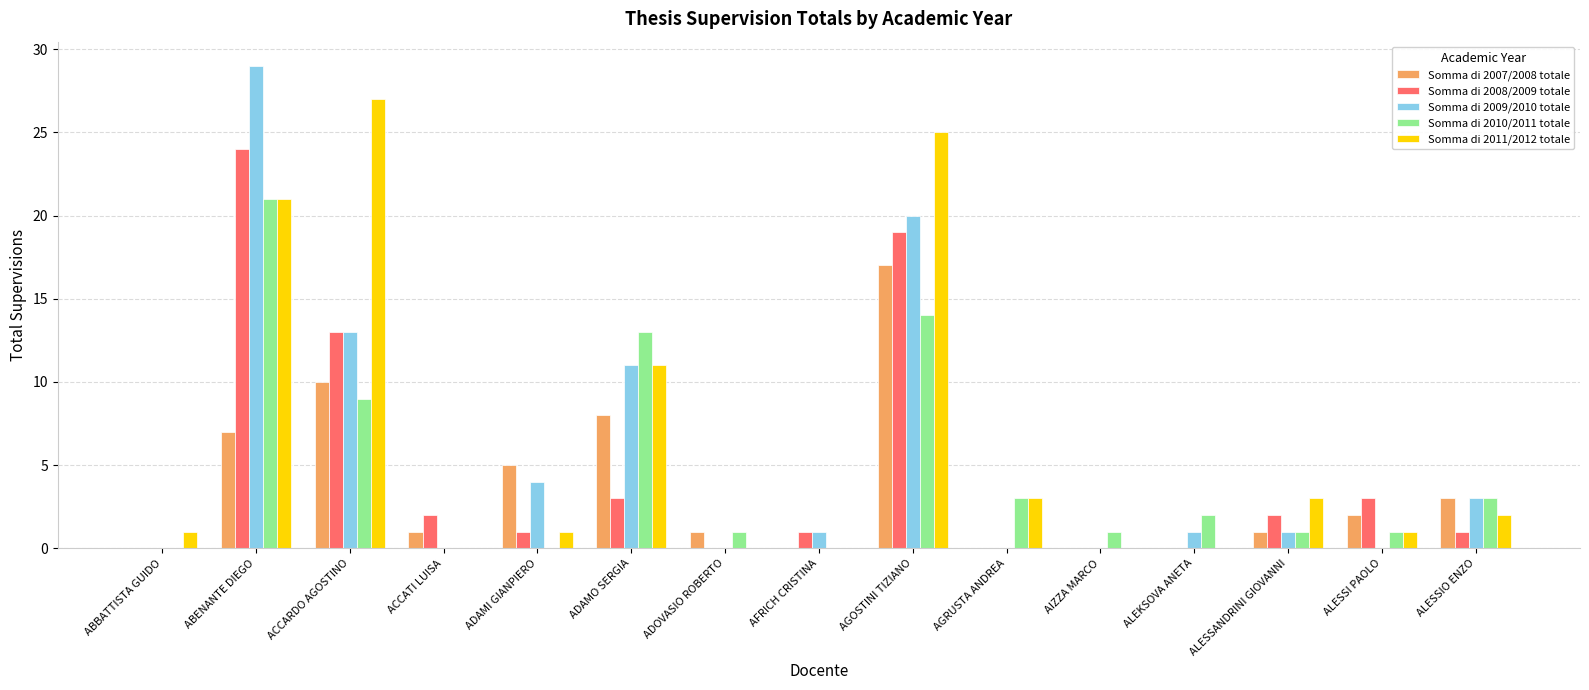

Is the value of Somma di 2011/2012 totale at ALESSIO ENZO greater than the value of Somma di 2009/2010 totale at AGOSTINI TIZIANO?

No